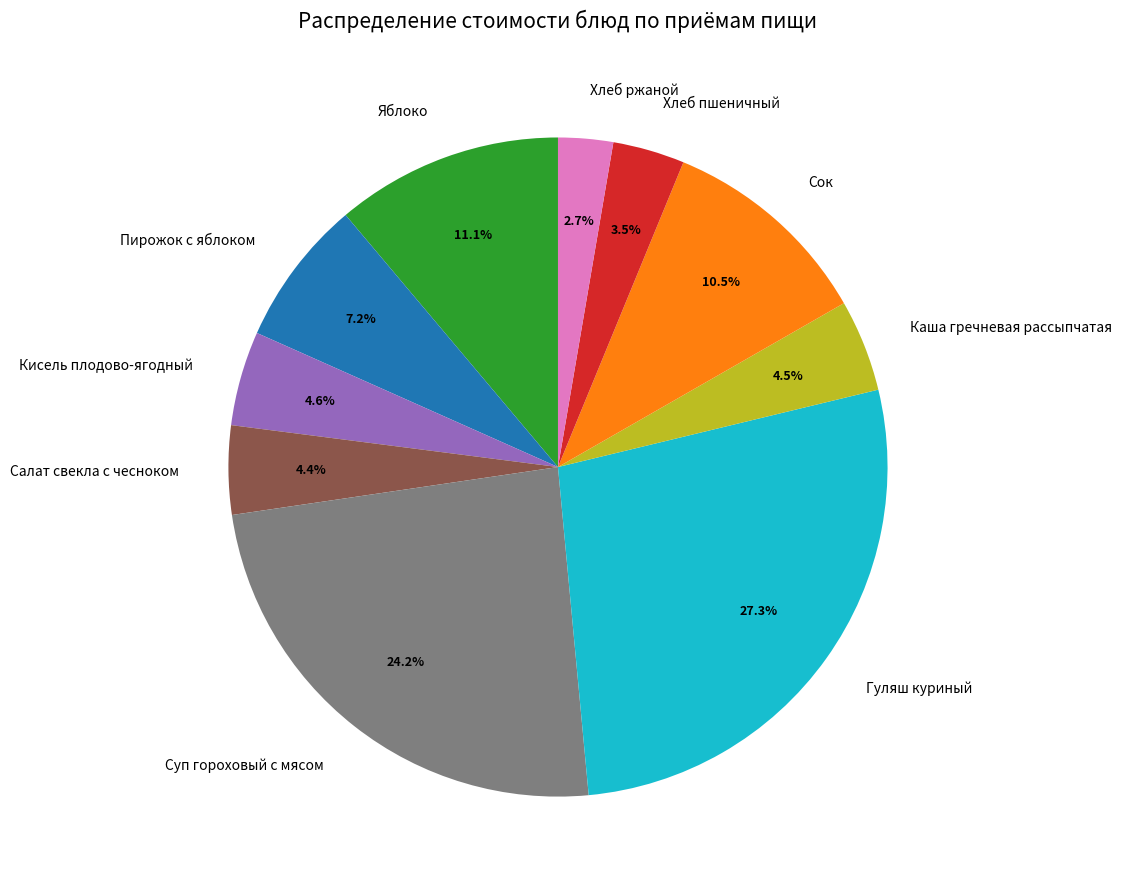

How many slices are in this pie chart?

10